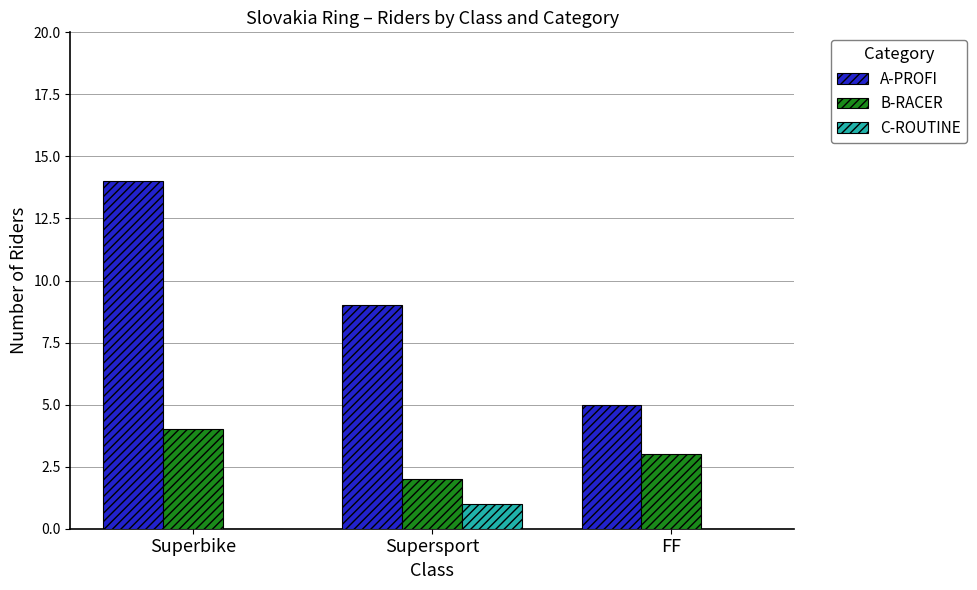

At which category is the sum across all series the highest?

Superbike